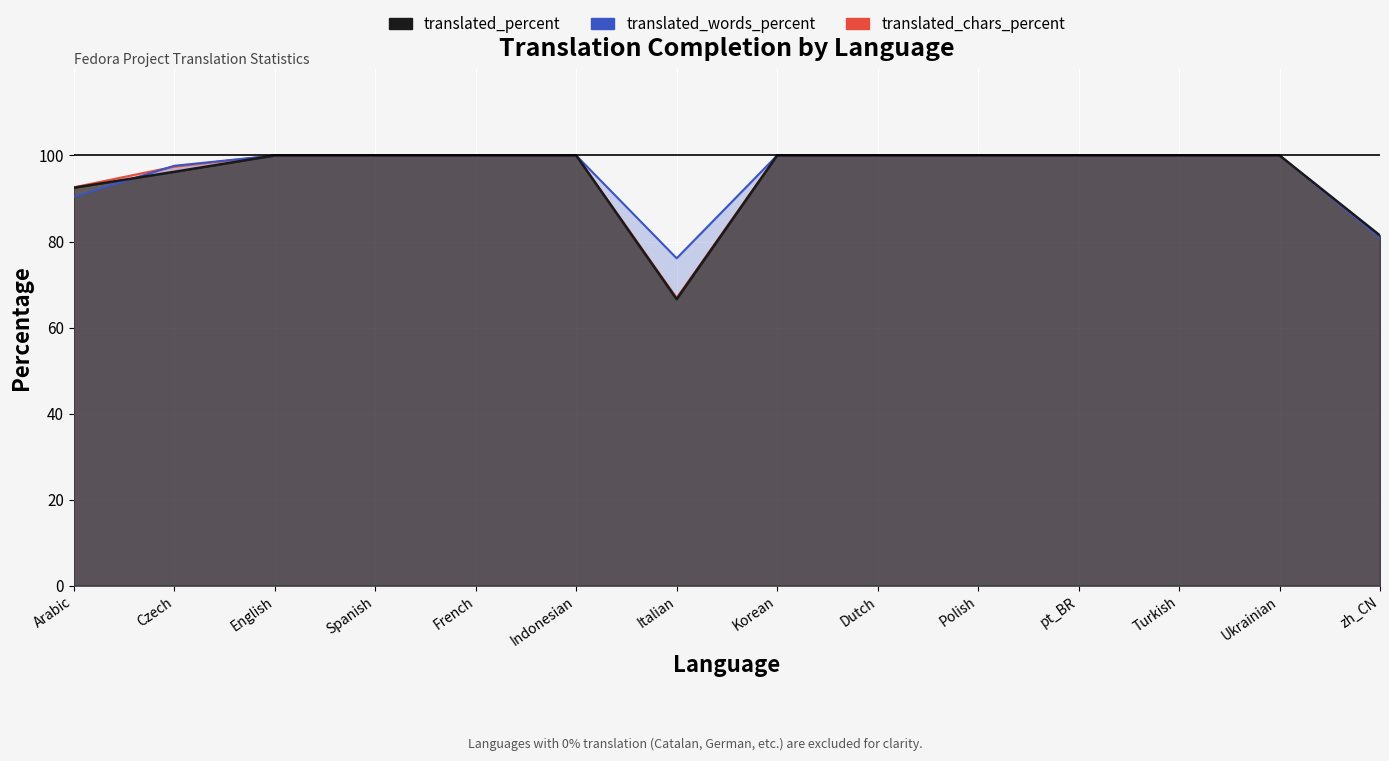

Rank the series by their maximum value, from lowest to highest.

translated_percent, translated_words_percent, translated_chars_percent